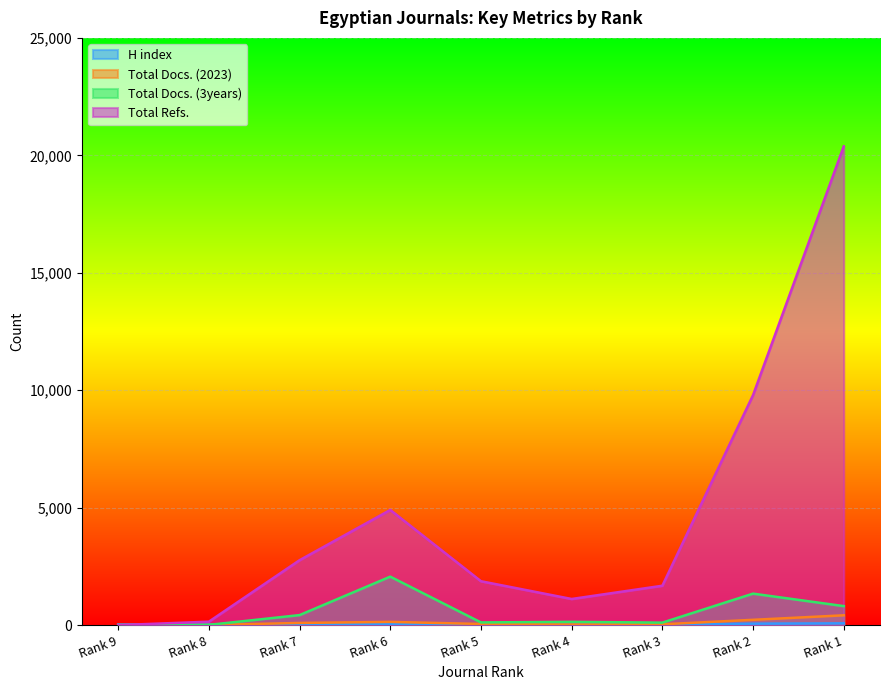

Which series has the largest total across all categories?

Total Refs.